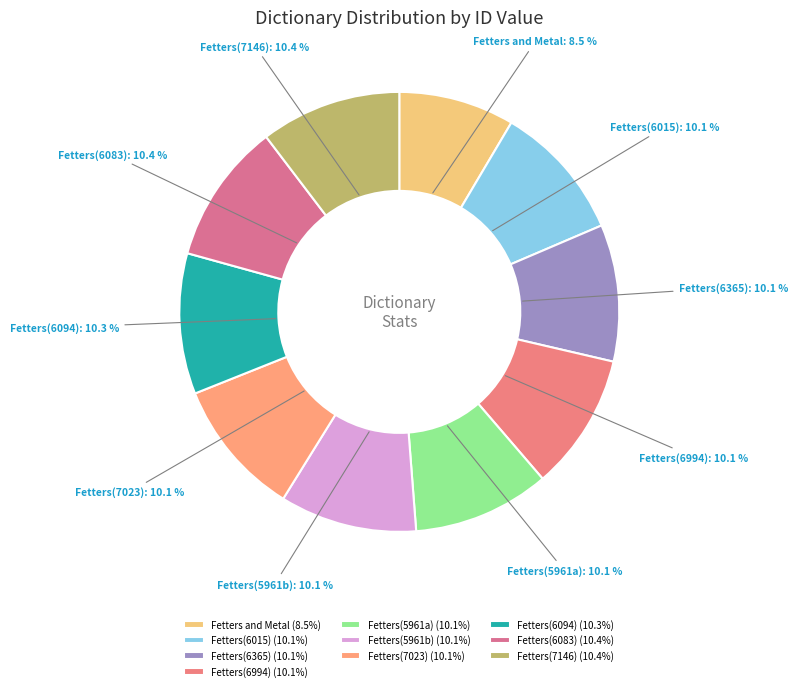

Is there a majority slice in this chart?

No